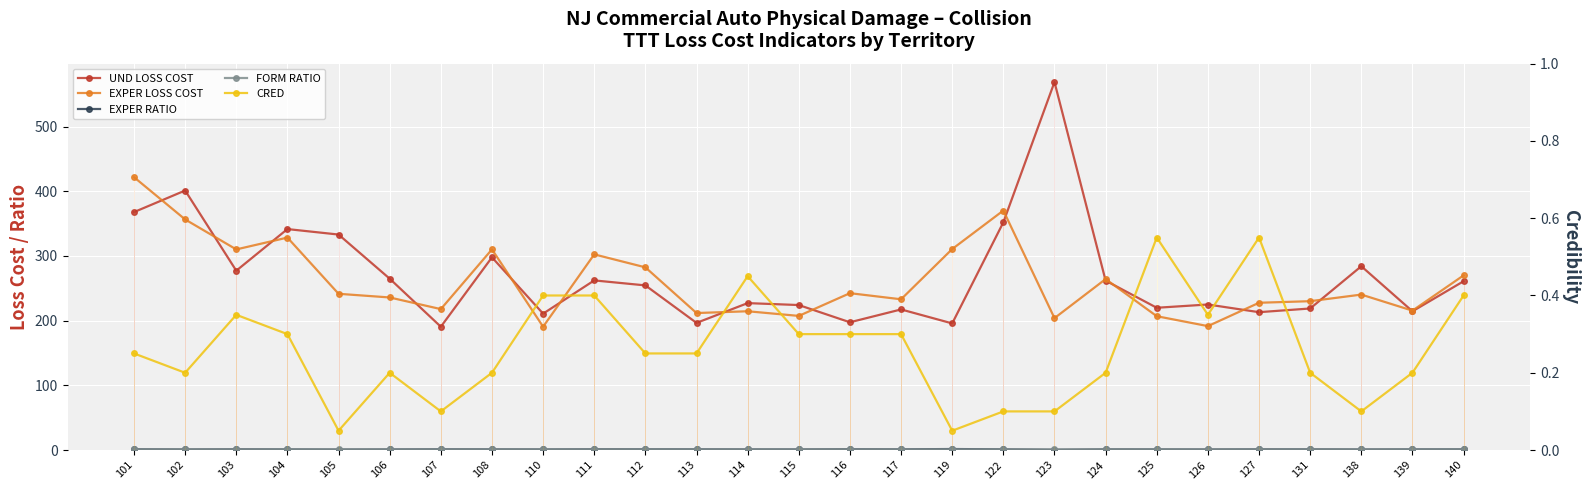

Reading left to right, extract all data points from this chart.

UND LOSS COST: 367.8	401.1	277.2	341.5	333.1	264.9	190.6	297.9	210.8	262.2	254.5	196.5	227.1	224.1	197.5	217.3	195.7	352.0	568.8	261.8	219.9	224.9	213.1	218.8	284.1	214.4	260.9
EXPER LOSS COST: 421.7	356.4	310.1	328.4	241.5	235.8	217.8	310.1	190.6	302.4	282.4	211.7	214.5	207.3	242.4	233.0	310.7	370.2	203.9	264.2	206.8	191.5	227.6	230.1	240.3	215.5	270.0
EXPER RATIO: 1.1	0.9	1.1	1.0	0.7	0.9	1.1	1.0	0.9	1.2	1.1	1.1	0.9	0.9	1.2	1.1	1.6	1.1	0.4	1.0	0.9	0.9	1.1	1.1	0.8	1.0	1.0
FORM RATIO: 1.0	1.0	1.0	1.0	1.0	1.0	1.0	1.0	1.0	1.1	1.0	1.0	1.0	1.0	1.1	1.0	1.0	1.0	0.9	1.0	1.0	0.9	1.0	1.0	1.0	1.0	1.0
CRED: 0.2	0.2	0.3	0.3	0.1	0.2	0.1	0.2	0.4	0.4	0.2	0.2	0.5	0.3	0.3	0.3	0.1	0.1	0.1	0.2	0.6	0.3	0.6	0.2	0.1	0.2	0.4